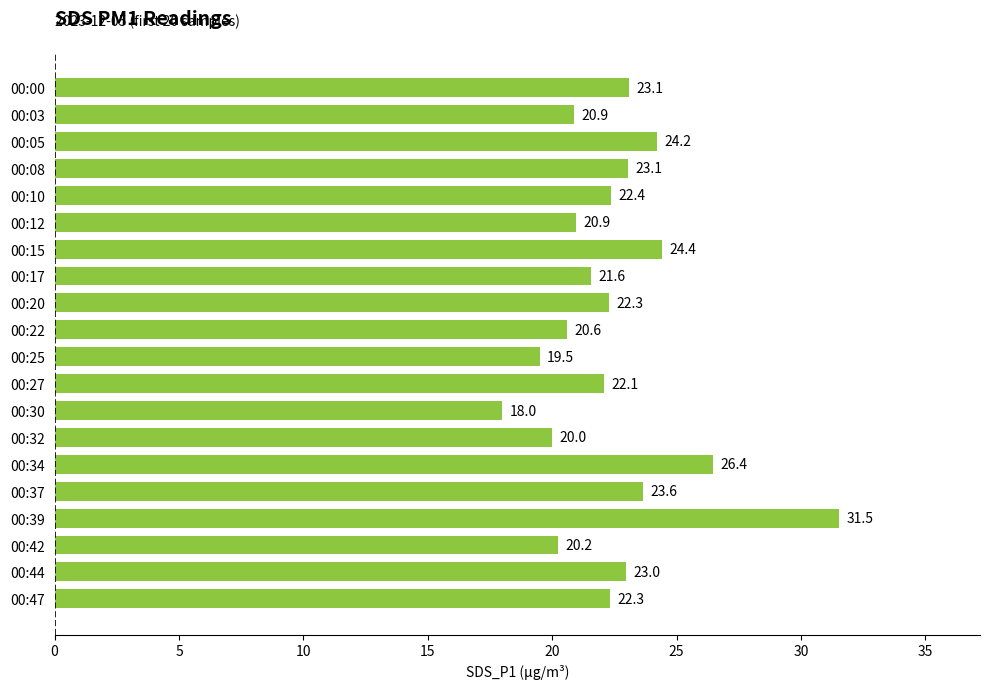

What is the ratio of the value at 00:10 to the value at 00:20?

1.0